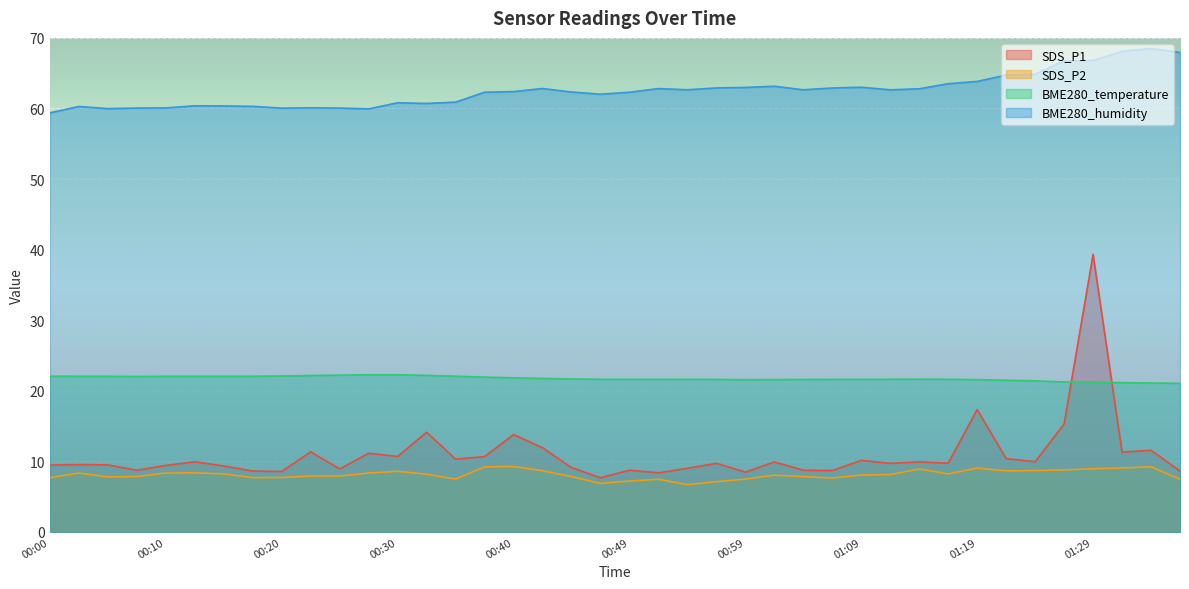

What is the total value across all series at 00:25?

99.1